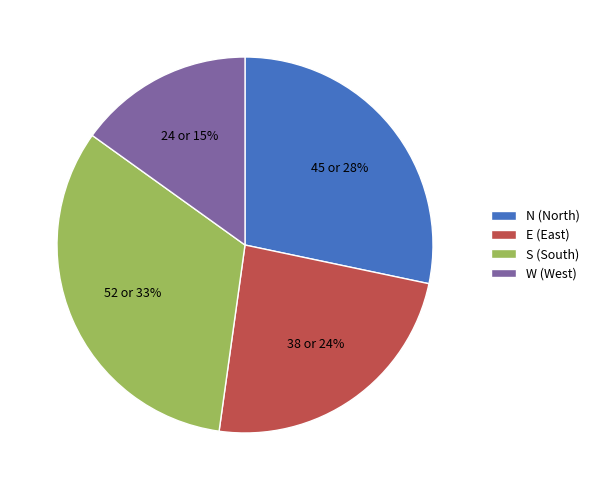

To the nearest percent, what portion does S represent?

33%